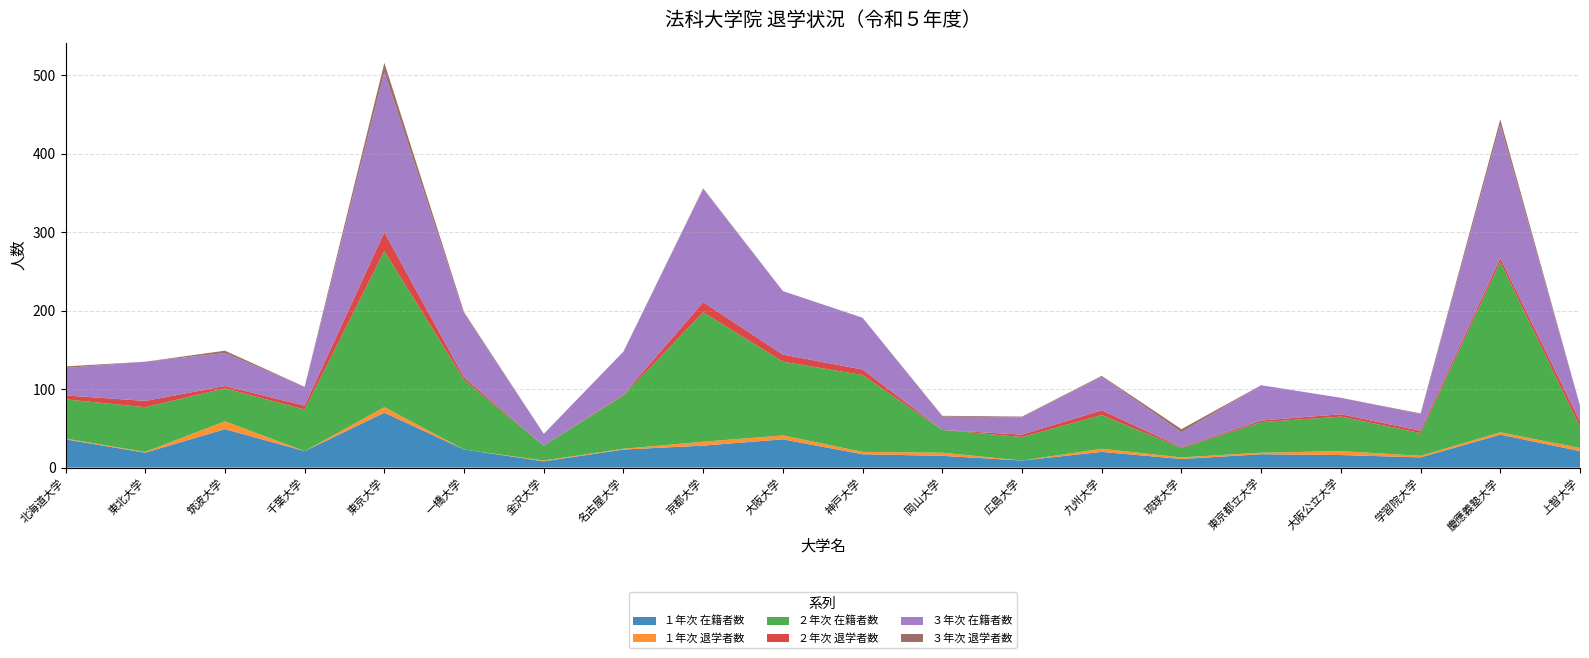

Reading right to left, transcribe all the data shown in this chart.

１年次 在籍者数: 上智大学=21	慶應義塾大学=42	学習院大学=13	大阪公立大学=16	東京都立大学=17	琉球大学=11	九州大学=20	広島大学=9	岡山大学=15	神戸大学=17	大阪大学=36	京都大学=28	名古屋大学=23	金沢大学=8	一橋大学=23	東京大学=70	千葉大学=21	筑波大学=49	東北大学=19	北海道大学=36
１年次 退学者数: 上智大学=4	慶應義塾大学=3	学習院大学=2	大阪公立大学=5	東京都立大学=2	琉球大学=2	九州大学=4	広島大学=0	岡山大学=4	神戸大学=3	大阪大学=5	京都大学=5	名古屋大学=1	金沢大学=1	一橋大学=0	東京大学=7	千葉大学=0	筑波大学=10	東北大学=1	北海道大学=1
２年次 在籍者数: 上智大学=27	慶應義塾大学=217	学習院大学=29	大阪公立大学=44	東京都立大学=39	琉球大学=12	九州大学=43	広島大学=30	岡山大学=29	神戸大学=98	大阪大学=94	京都大学=165	名古屋大学=68	金沢大学=19	一橋大学=89	東京大学=199	千葉大学=53	筑波大学=42	東北大学=57	北海道大学=50
２年次 退学者数: 上智大学=7	慶應義塾大学=5	学習院大学=3	大阪公立大学=3	東京都立大学=2	琉球大学=1	九州大学=6	広島大学=3	岡山大学=0	神戸大学=7	大阪大学=9	京都大学=13	名古屋大学=1	金沢大学=0	一橋大学=3	東京大学=24	千葉大学=5	筑波大学=3	東北大学=8	北海道大学=5
３年次 在籍者数: 上智大学=20	慶應義塾大学=170	学習院大学=21	大阪公立大学=21	東京都立大学=45	琉球大学=19	九州大学=43	広島大学=22	岡山大学=17	神戸大学=66	大阪大学=81	京都大学=144	名古屋大学=55	金沢大学=15	一橋大学=81	東京大学=204	千葉大学=24	筑波大学=42	東北大学=50	北海道大学=35
３年次 退学者数: 上智大学=0	慶應義塾大学=7	学習院大学=1	大阪公立大学=0	東京都立大学=0	琉球大学=4	九州大学=1	広島大学=1	岡山大学=1	神戸大学=0	大阪大学=0	京都大学=1	名古屋大学=0	金沢大学=0	一橋大学=2	東京大学=12	千葉大学=0	筑波大学=3	東北大学=0	北海道大学=2